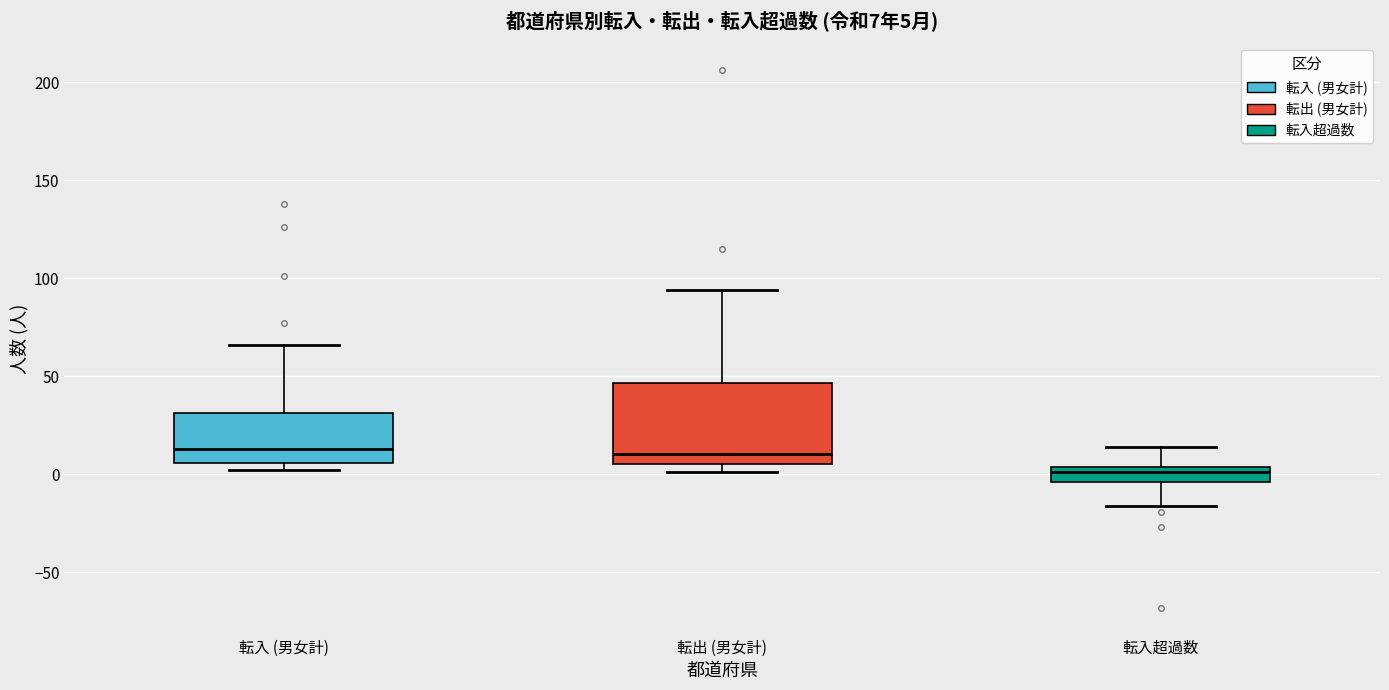

Comparing the boxes themselves (not the whiskers), which one is the tallest?

転出 (男女計)